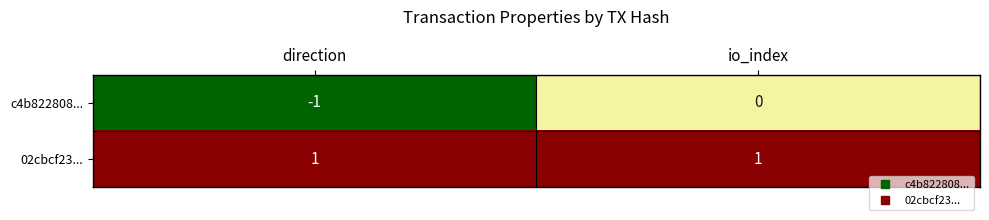

At which category is the sum across all series the highest?

io_index